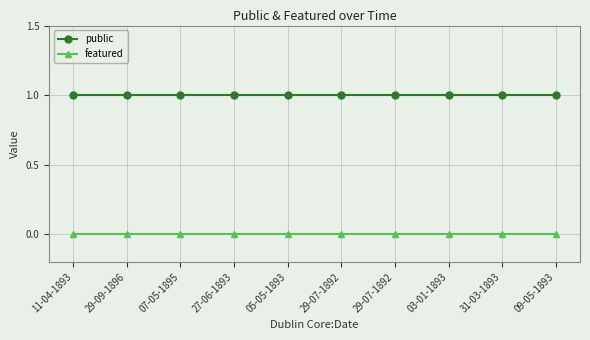

True or false: featured and public cross at least once.

False